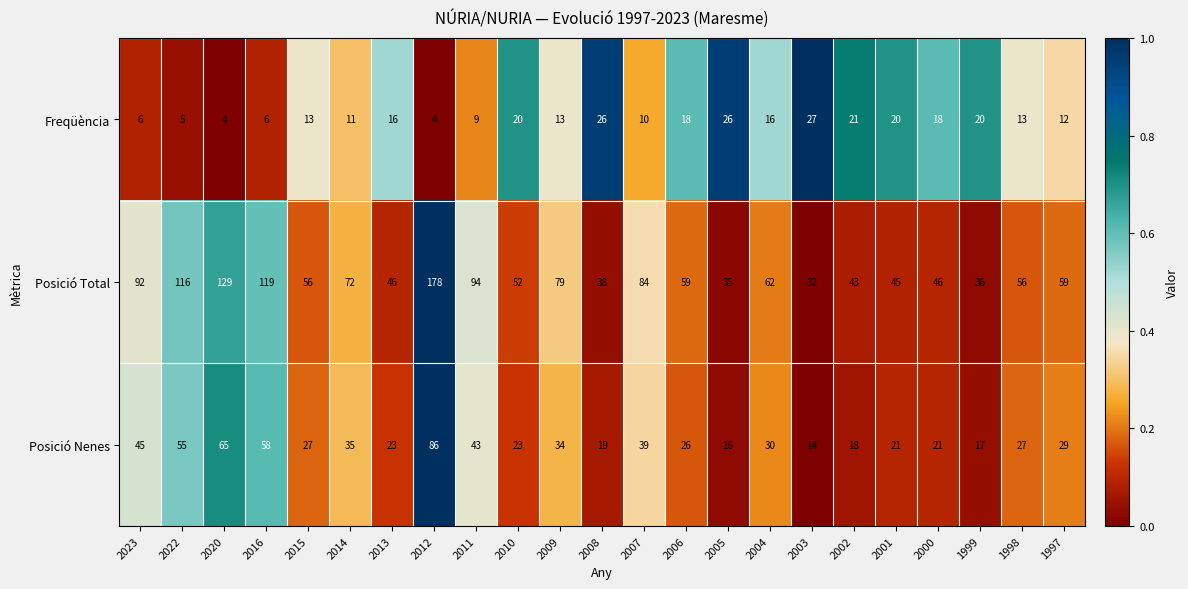

Between 2001 and 1999, which series saw the biggest shift?

Posició Total